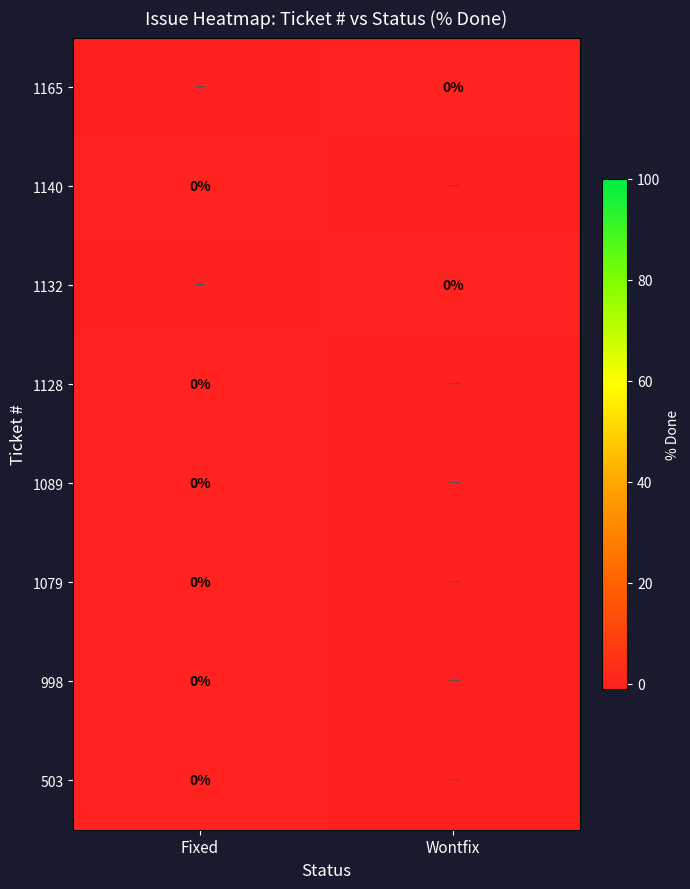

At which category is the sum across all series the highest?

Fixed